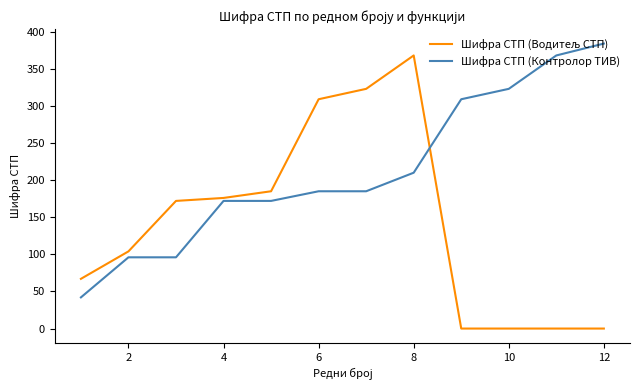

Which series has the largest total across all categories?

Шифра СТП (Контролор ТИВ)